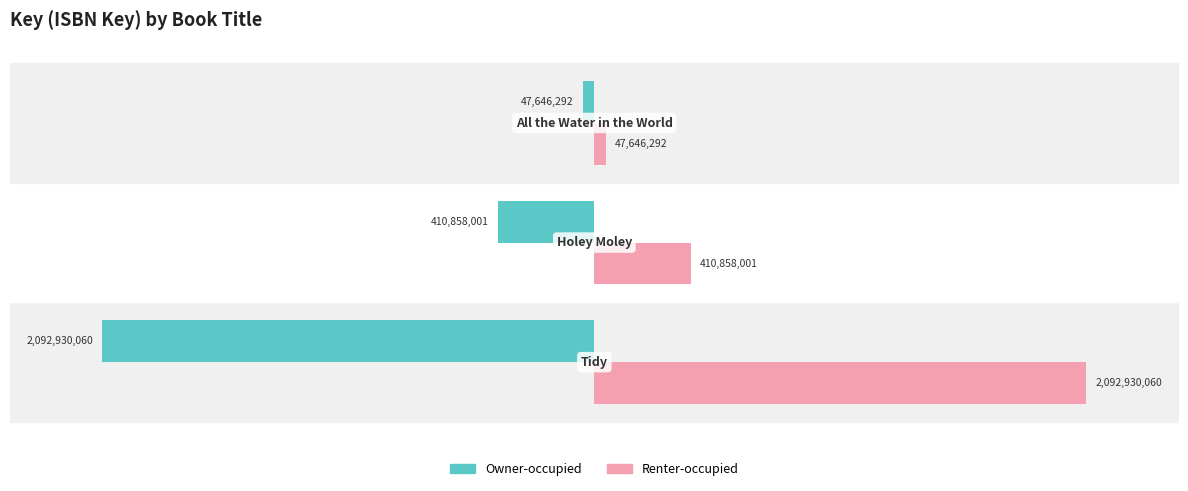

What are all the series names shown in the legend?

Owner-occupied, Renter-occupied